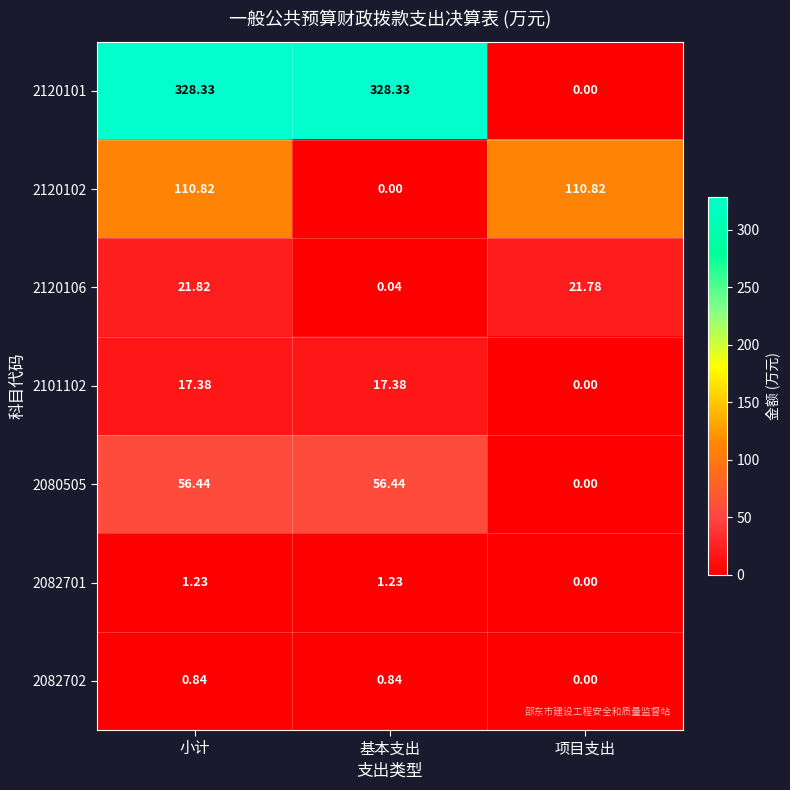

Which category has the lowest value in the 2080505 series?

项目支出